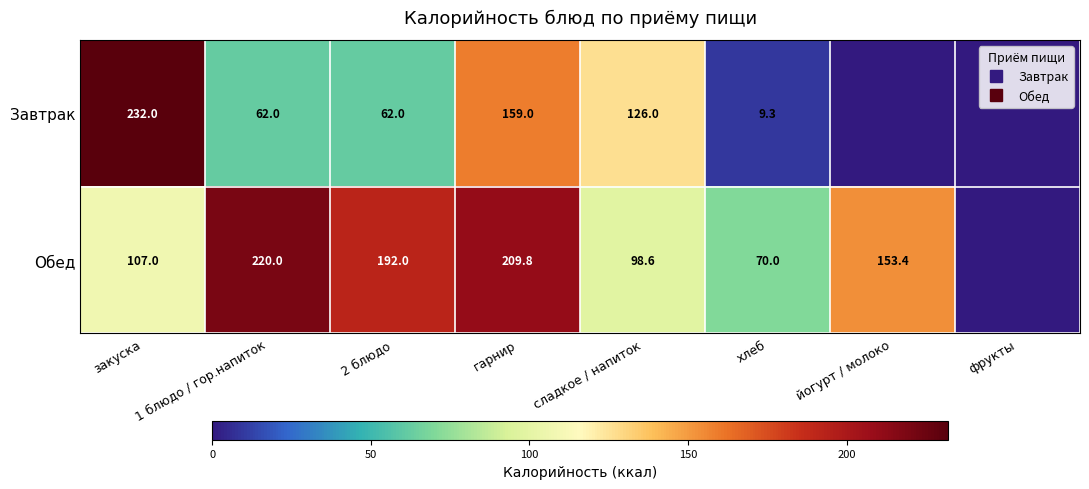

Which series changed the most between гарнир and йогурт / молоко?

Завтрак